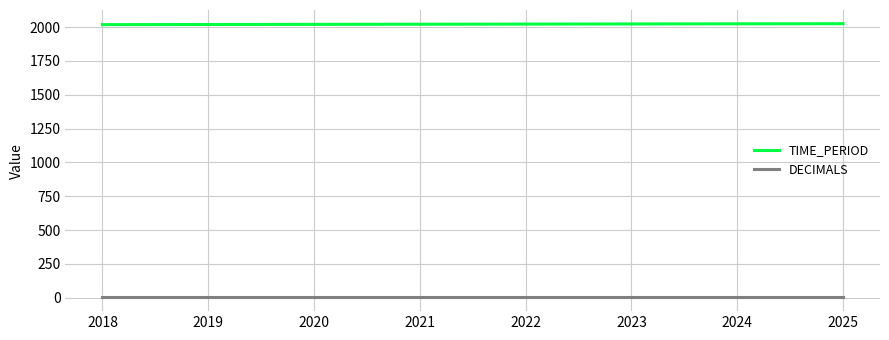

Is it true that TIME_PERIOD equals 650 at 2023?

False